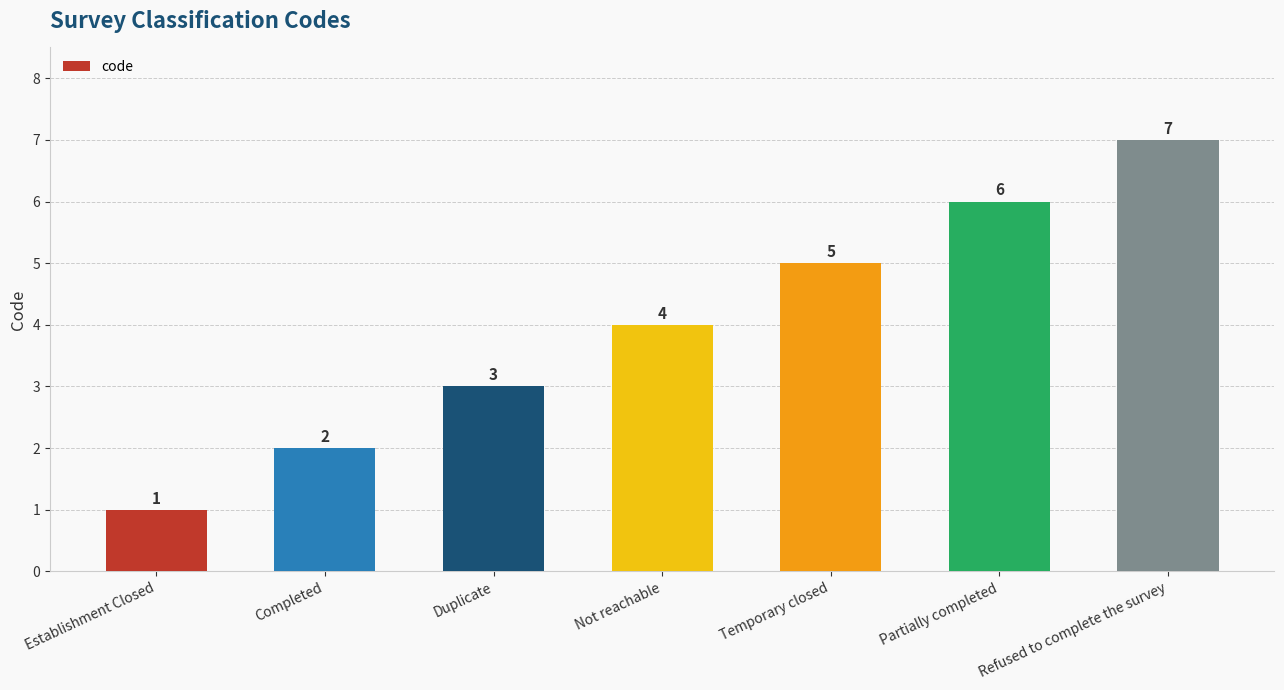

At which label is the value closest to 4?

Not reachable